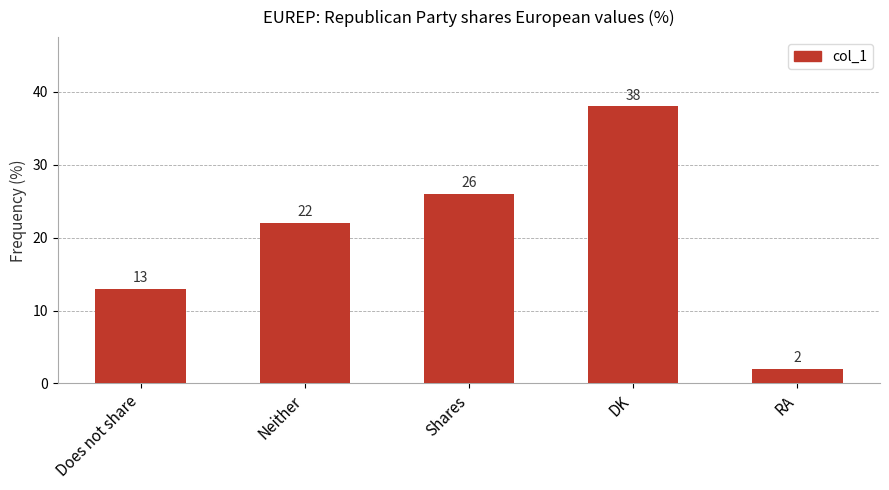

How many values are between 13 and 26?

3